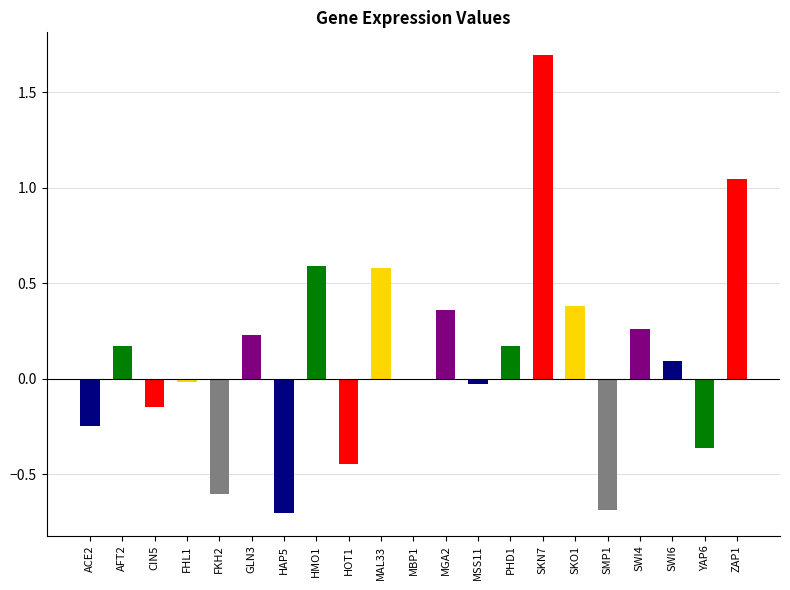

Between PHD1 and ZAP1, which is larger?

ZAP1